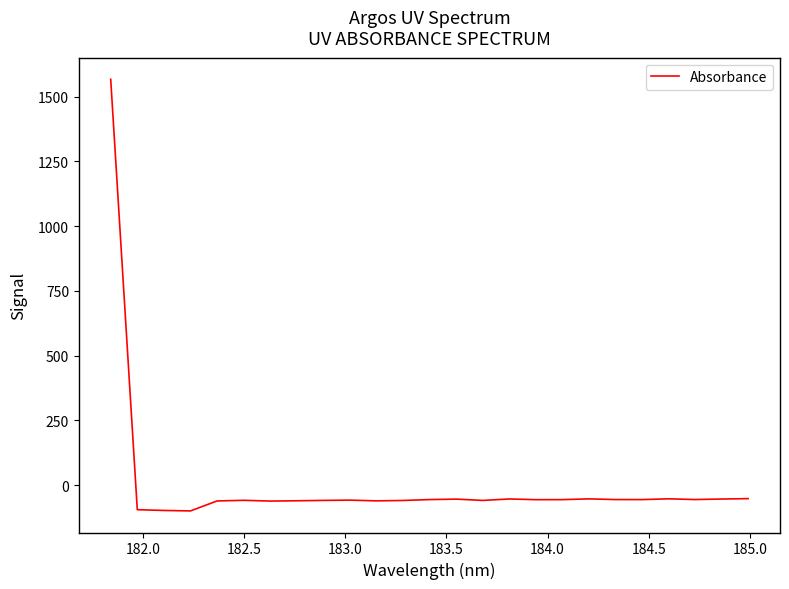

What is the difference between the maximum and minimum values?

1665.6